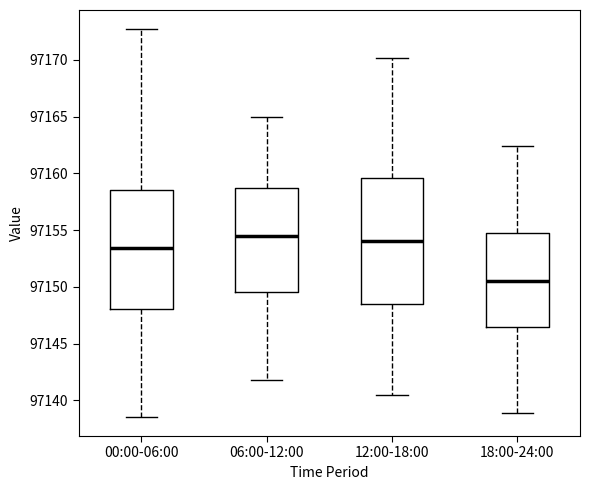

Reading left to right, read every box against the y-axis: the position of its median line, the range the box covers, and the ends of its whiskers. The values are not printed on the chart, so give them approximately, as read against the axis.

00:00-06:00: median 97153.5, box 97148.0 to 97158.5, whiskers 97138.5 to 97172.5
06:00-12:00: median 97154.5, box 97149.5 to 97158.5, whiskers 97142.0 to 97165.0
12:00-18:00: median 97154.0, box 97148.5 to 97159.5, whiskers 97140.5 to 97170.0
18:00-24:00: median 97150.5, box 97146.5 to 97154.5, whiskers 97139.0 to 97162.5